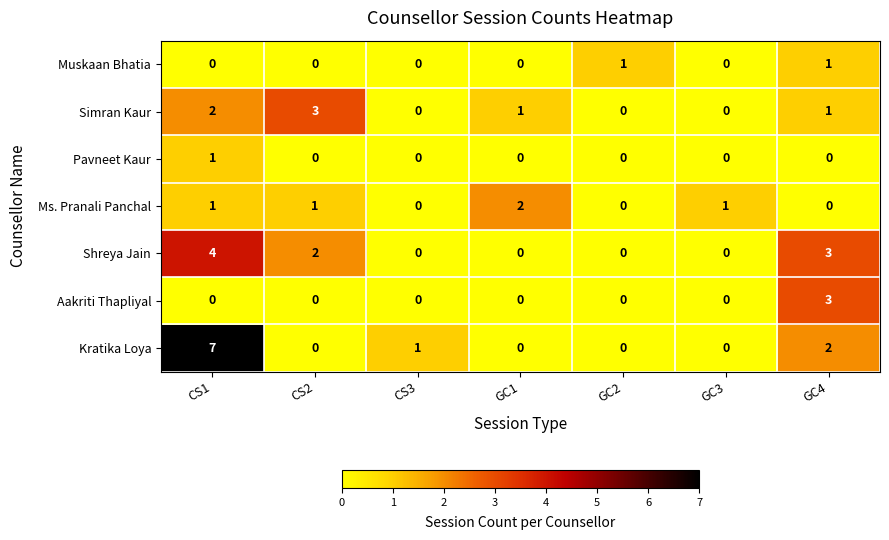

Where does the Simran Kaur series first go above 1?

CS1